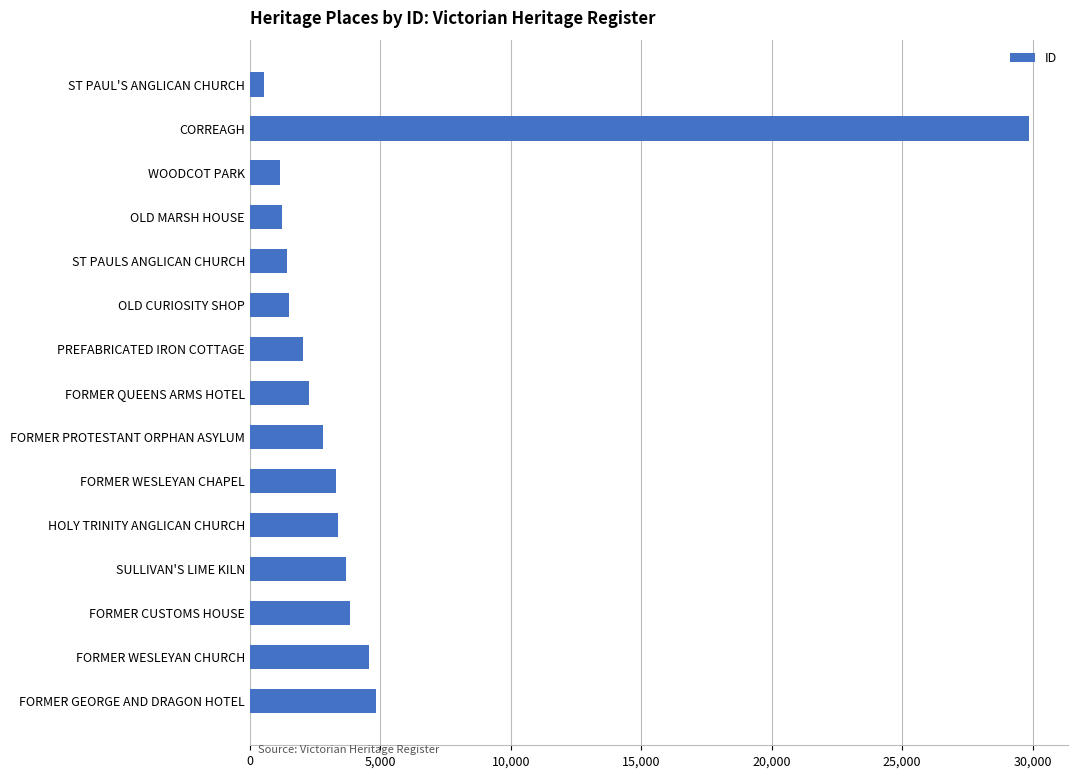

Read the value at WOODCOT PARK, to the nearest 10.

1150